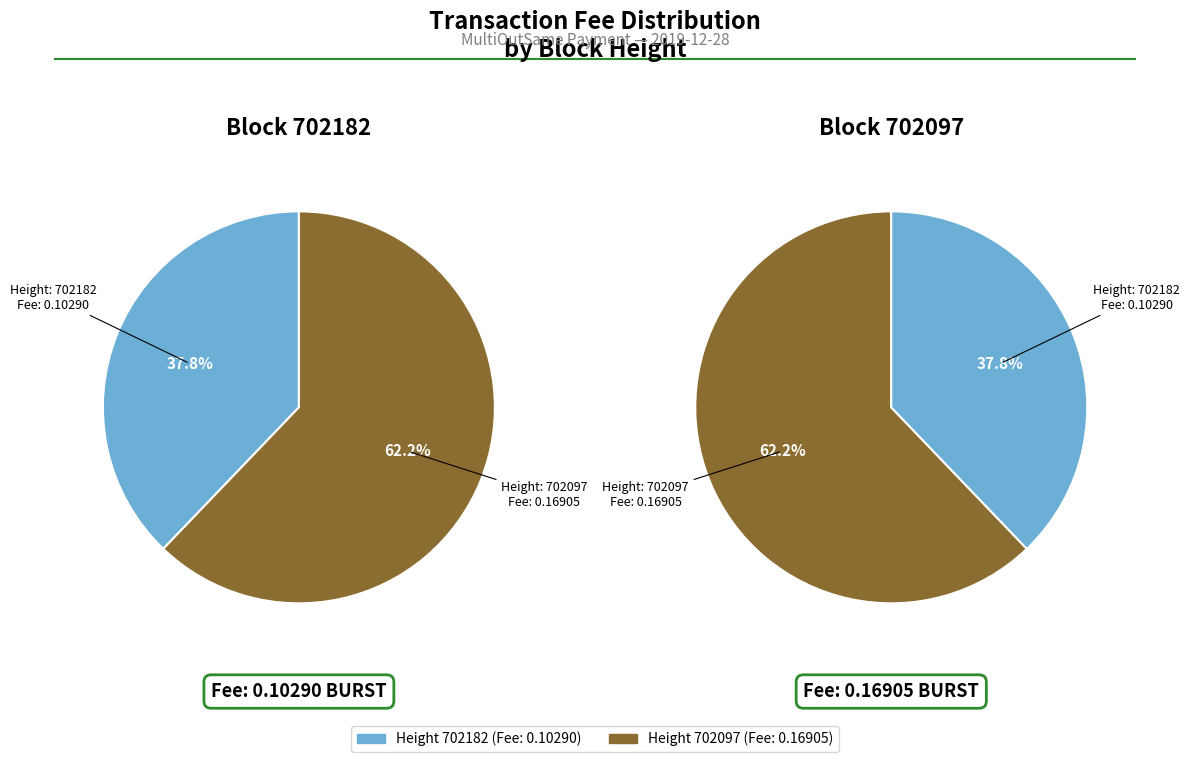

Which slice is the smallest?

702182